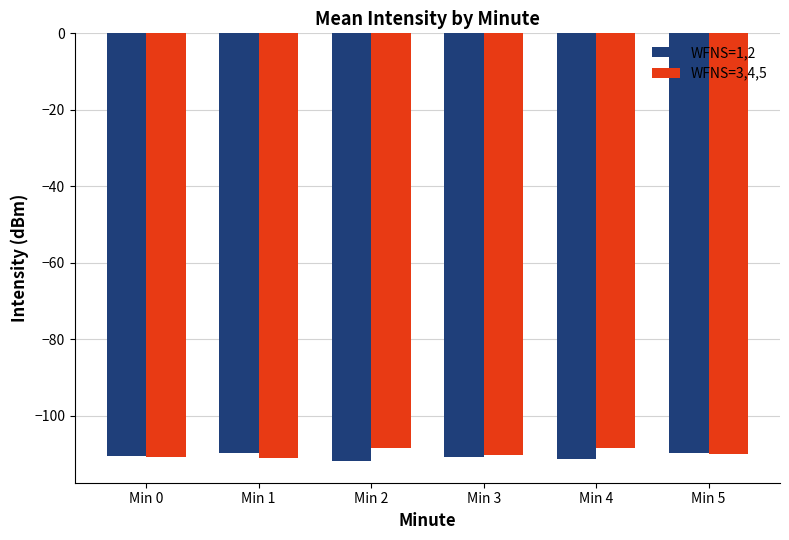

How many data points in WFNS=3,4,5 are less than -110?

4